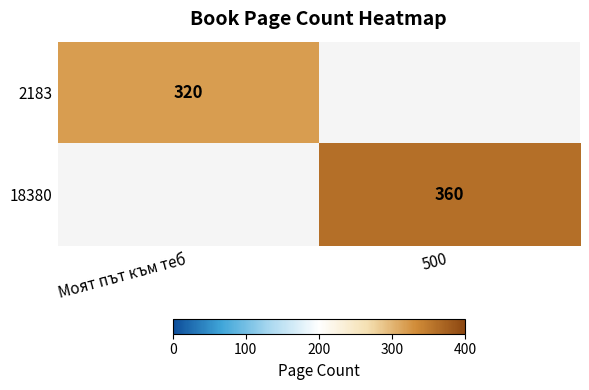

True or false: 2183 has a value of 511 at Моят път към теб.

False